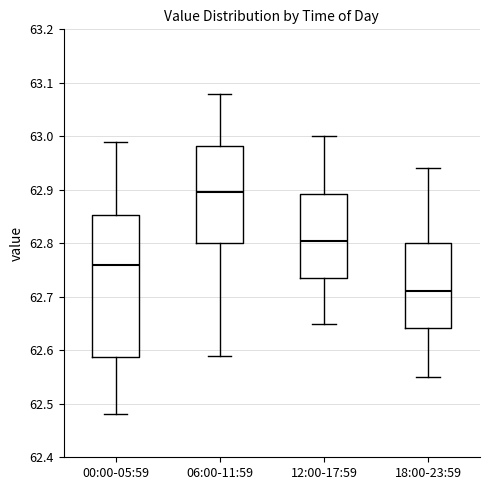

Where is the upper edge of the box for 00:00-05:59 on the y-axis? The values are not printed on the chart, so give them approximately, as read against the axis.

62.85